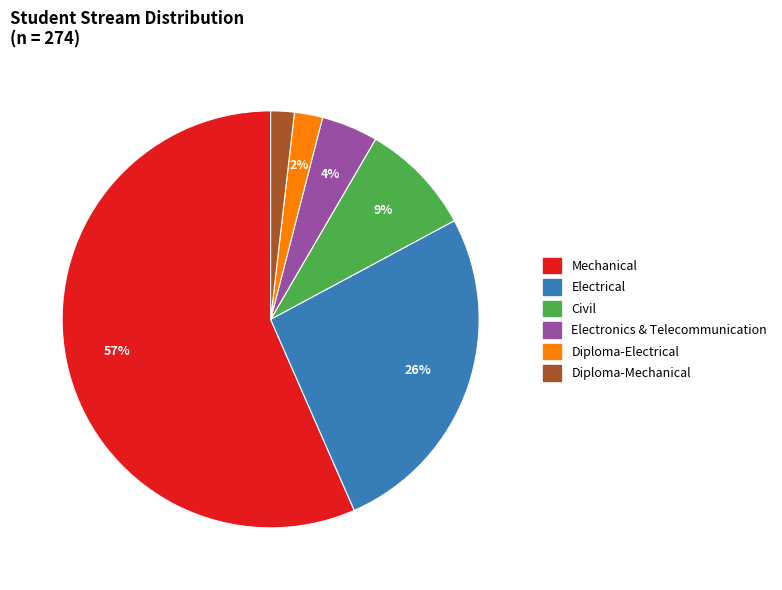

To the nearest percent, what portion does Civil represent?

9%